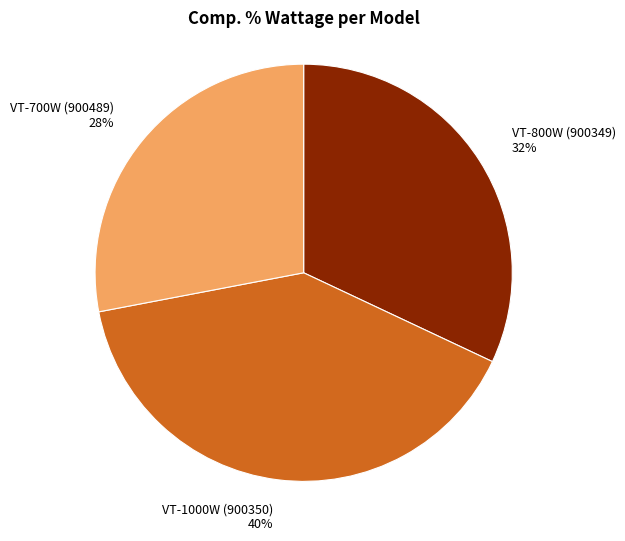

What percentage is the VT-1000W (900350) slice, to the nearest percent?

40%